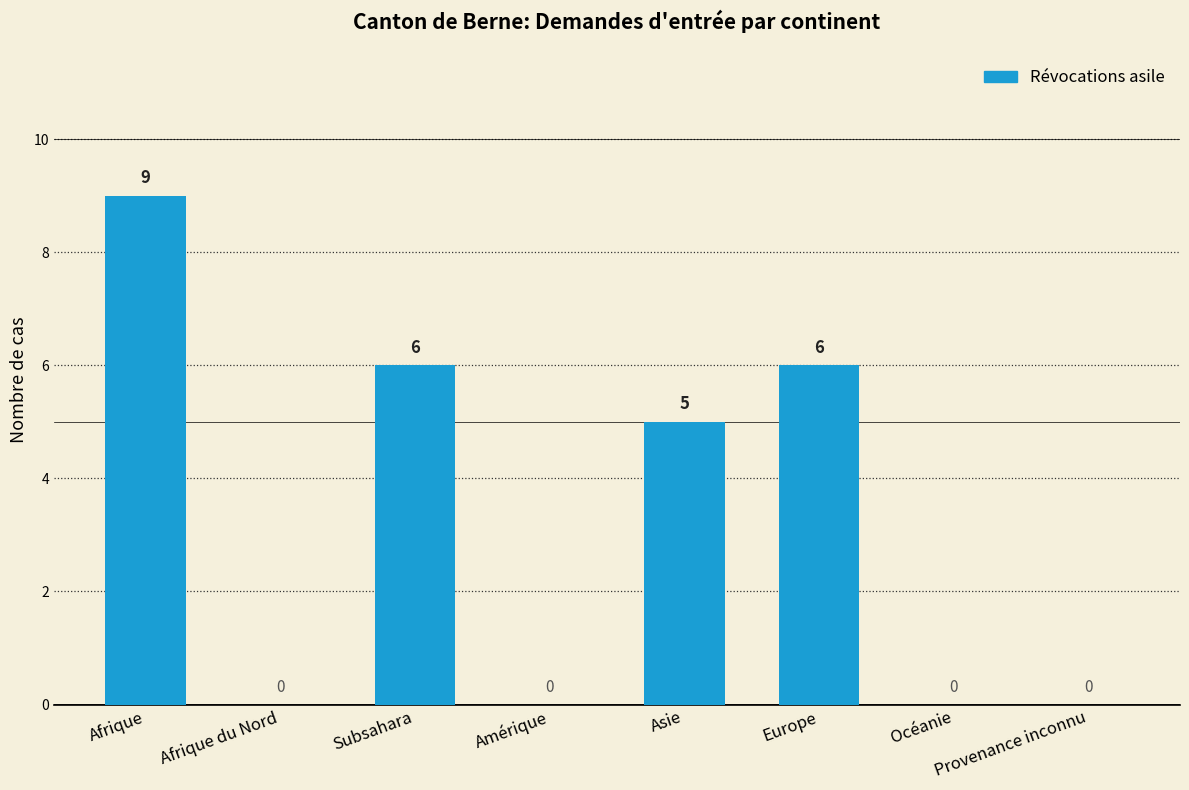

What is the maximum value shown in the chart?

9